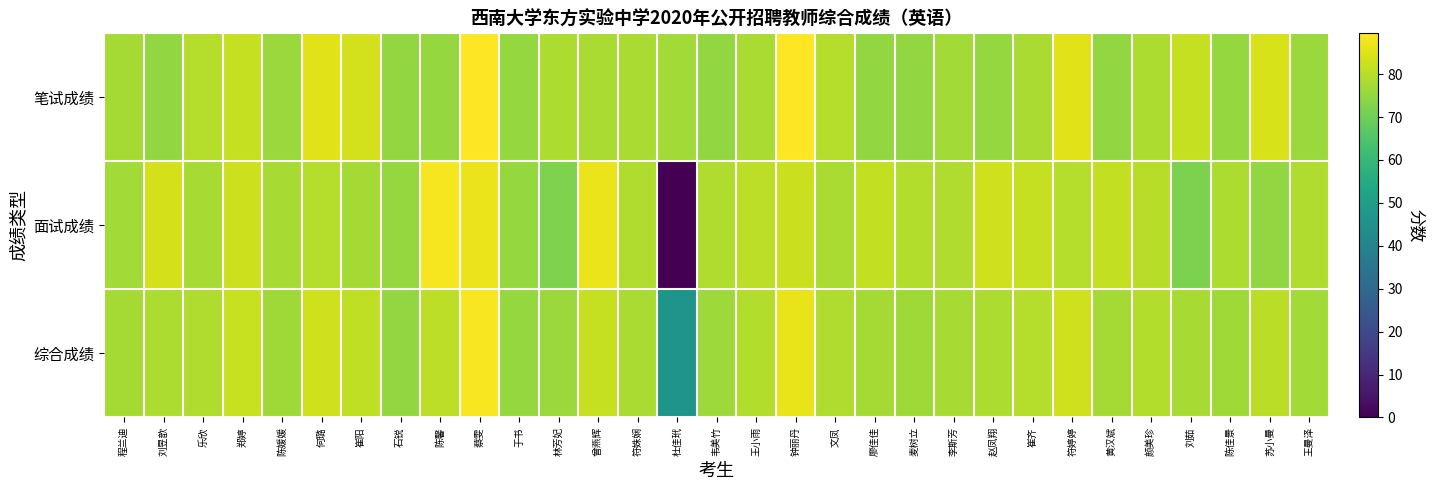

Reading right to left, list all the values displayed in this chart.

笔试成绩: 王曼泽=76.0	苏小曼=84.0	陈佳景=75.5	刘茹=81.5	颜美珍=78.5	黄汉斌=75.0	符婷婷=85.5	崔齐=78.0	赵凤翔=75.5	李斯芳=77.0	麦树立=75.0	廖佳佳=75.0	文凤=79.5	钟丽丹=89.5	王小雨=78.0	韦美竹=75.0	杜佳玳=77.0	符姝娴=78.0	曾燕辉=78.0	林芳妃=78.5	于书=75.5	蔡雯=89.5	陈馨=75.5	石锐=75.0	崔阳=83.5	何璐=85.5	陈媛媛=76.0	郑婷=81.5	乐欣=79.5	刘昱歆=75.0	程兰迪=77.5
面试成绩: 王曼泽=79.0	苏小曼=75.0	陈佳景=78.3	刘茹=72.0	颜美珍=80.0	黄汉斌=81.3	符婷婷=79.7	崔齐=81.7	赵凤翔=83.0	李斯芳=79.0	麦树立=79.3	廖佳佳=81.3	文凤=78.0	钟丽丹=82.3	王小雨=80.7	韦美竹=78.7	杜佳玳=0.0	符姝娴=78.7	曾燕辉=87.0	林芳妃=72.3	于书=75.3	蔡雯=87.0	陈馨=88.3	石锐=75.3	崔阳=77.3	何璐=79.7	陈媛媛=77.7	郑婷=82.7	乐欣=77.7	刘昱歆=83.7	程兰迪=77.0
综合成绩: 王曼泽=77.2	苏小曼=80.4	陈佳景=76.6	刘茹=77.7	颜美珍=79.1	黄汉斌=77.5	符婷婷=83.2	崔齐=79.5	赵凤翔=78.5	李斯芳=77.8	麦树立=76.7	廖佳佳=77.5	文凤=78.9	钟丽丹=86.6	王小雨=79.1	韦美竹=76.5	杜佳玳=46.2	符姝娴=78.3	曾燕辉=81.6	林芳妃=76.0	于书=75.4	蔡雯=88.5	陈馨=80.6	石锐=75.1	崔阳=81.0	何璐=83.2	陈媛媛=76.7	郑婷=82.0	乐欣=78.8	刘昱歆=78.5	程兰迪=77.3